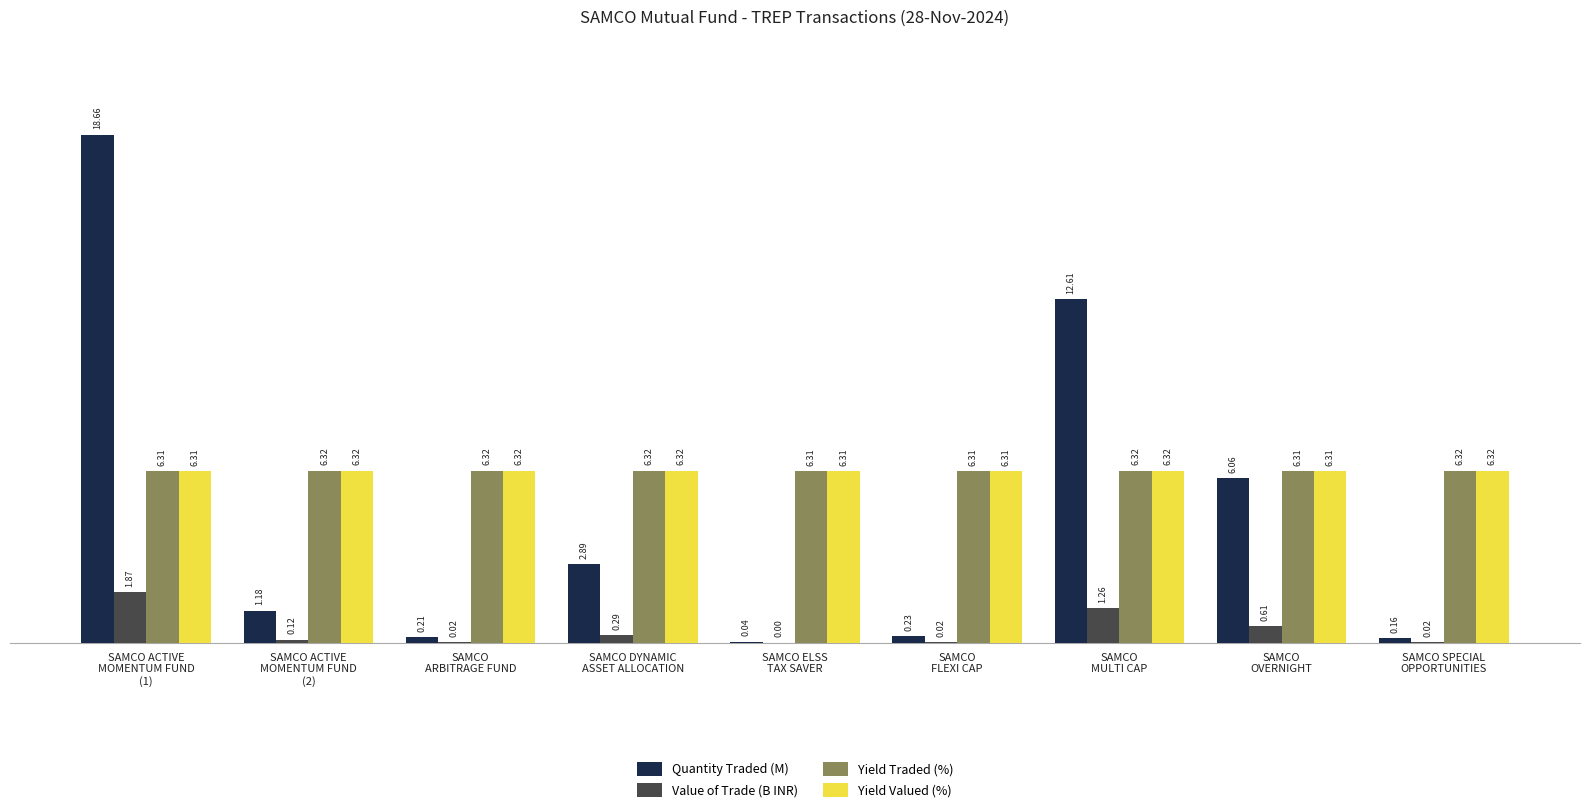

What is the sum of all Value of Trade (B INR) values?

4.2